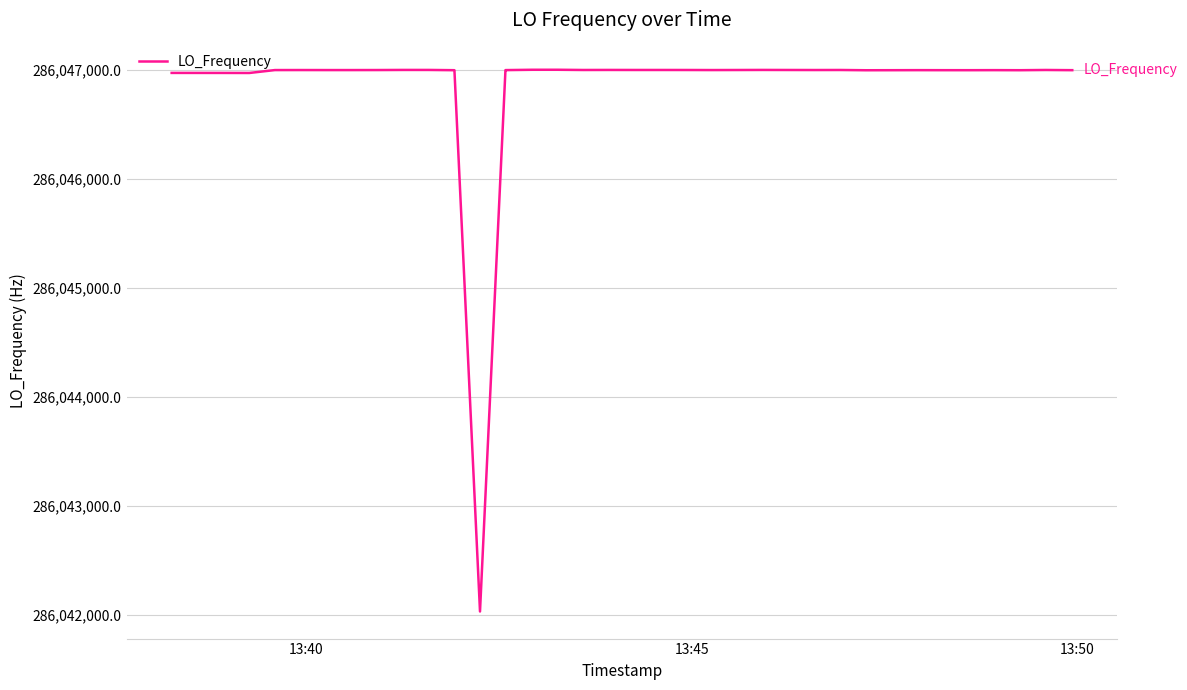

What is the difference between the maximum and minimum values?

4969.9